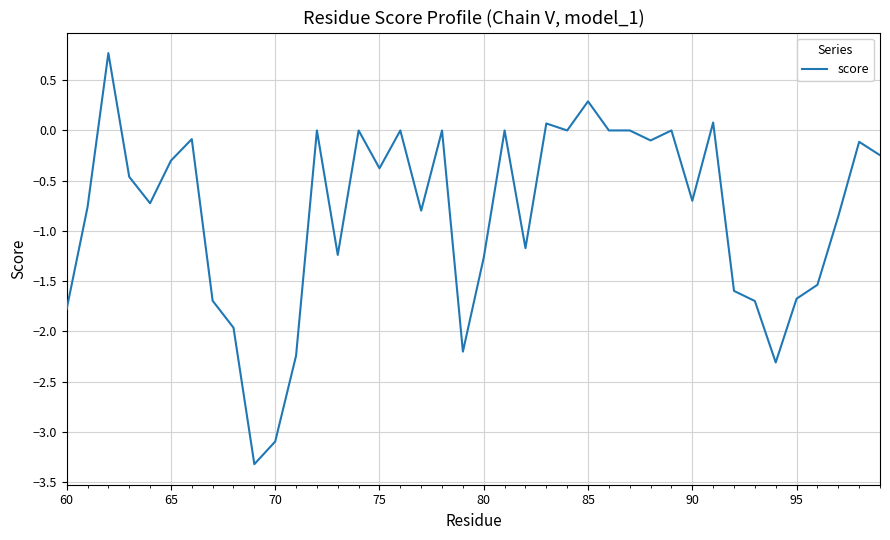

What is the maximum value shown in the chart?

0.8